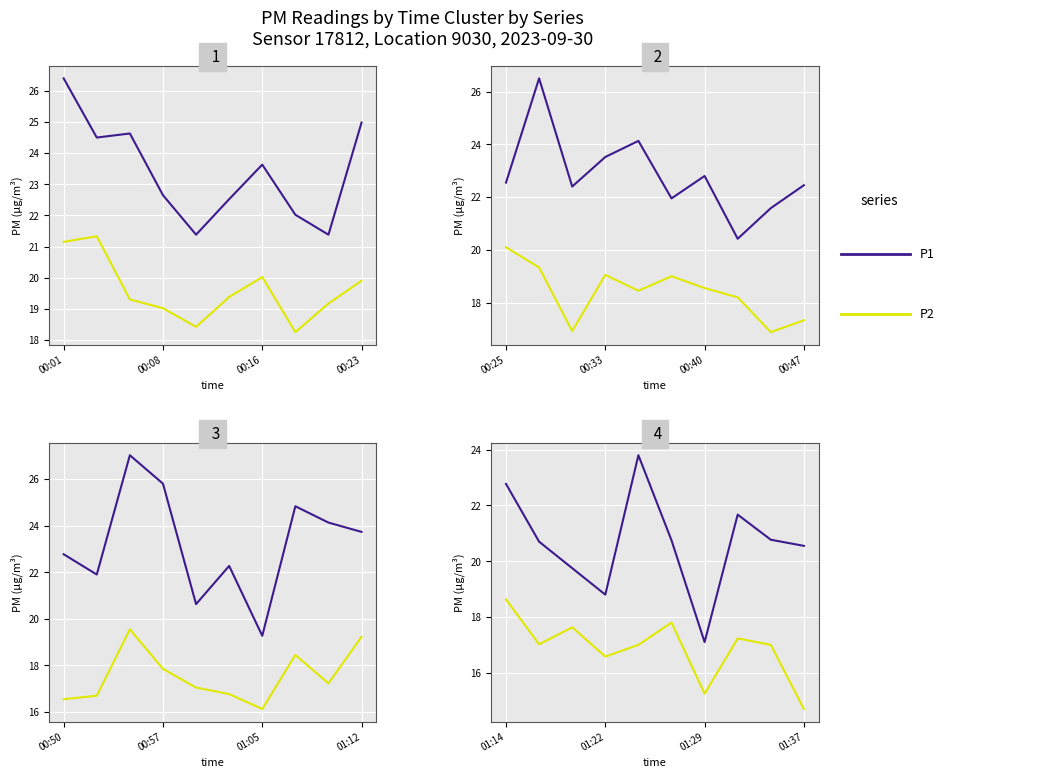

How many interior local valleys does the P2 series have?

3